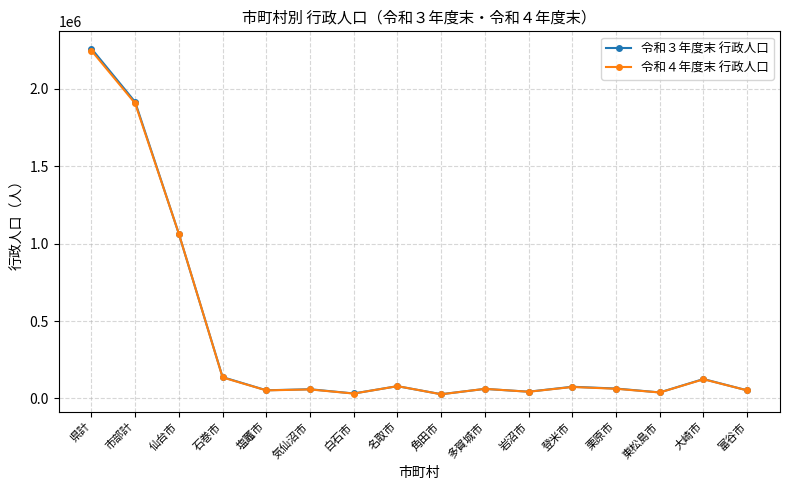

What are all the series names shown in the legend?

令和３年度末 行政人口, 令和４年度末 行政人口